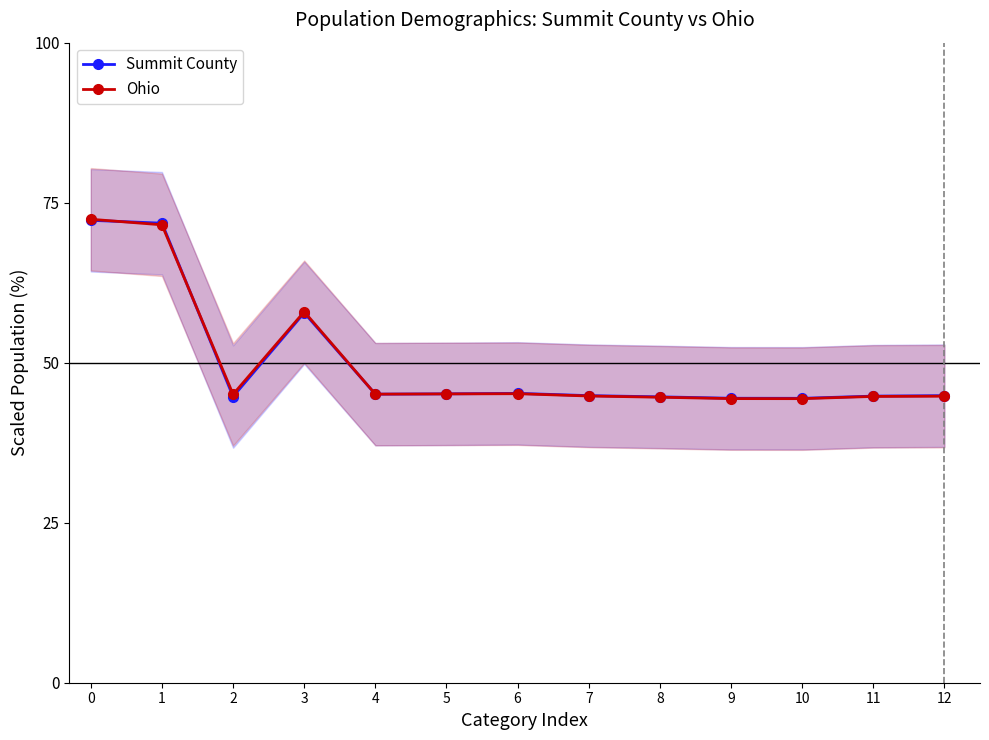

Does the chart display data point markers on the line(s)?

Yes